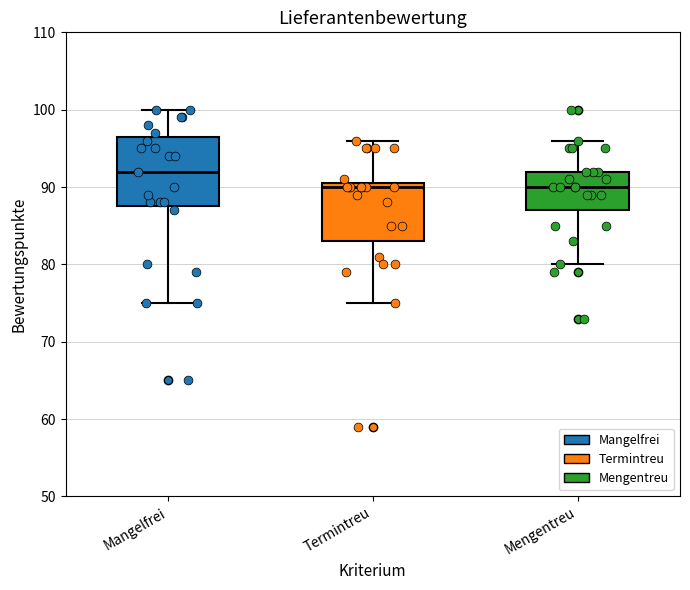

Which box has the highest median line?

Mangelfrei